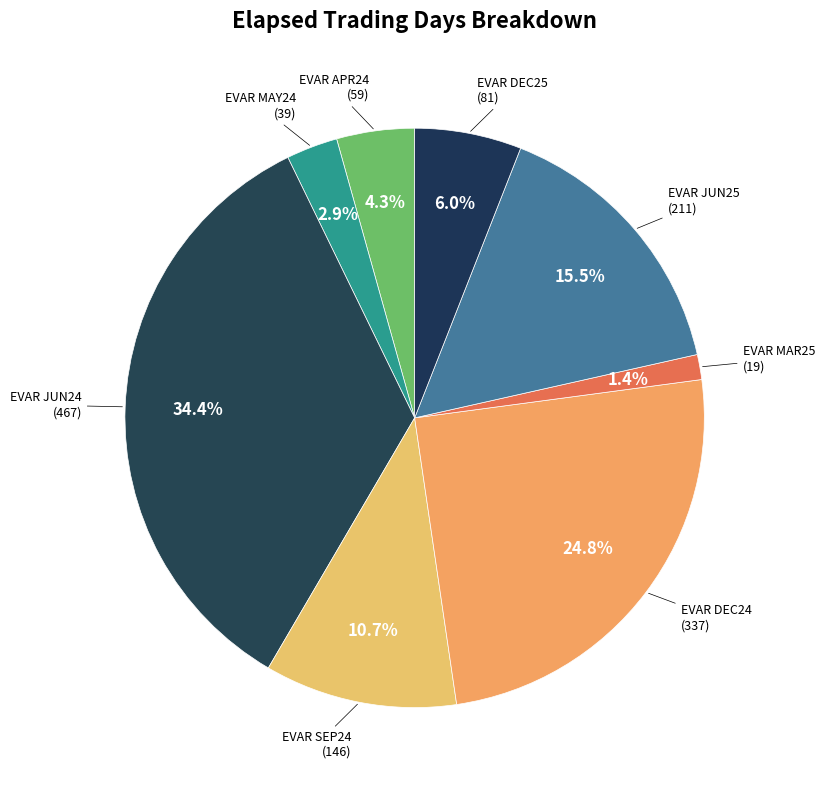

What percentage is NOT represented by EVAR MAR25?

98.6%